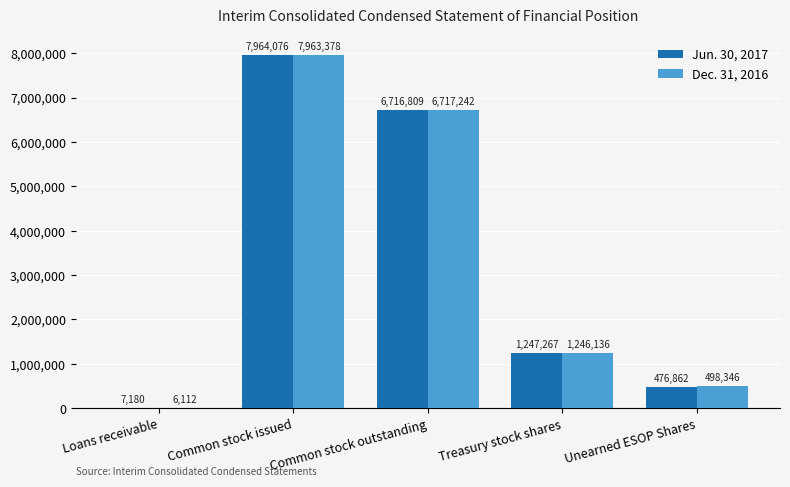

Where does the Jun. 30, 2017 series first go above 1247267?

Common stock issued